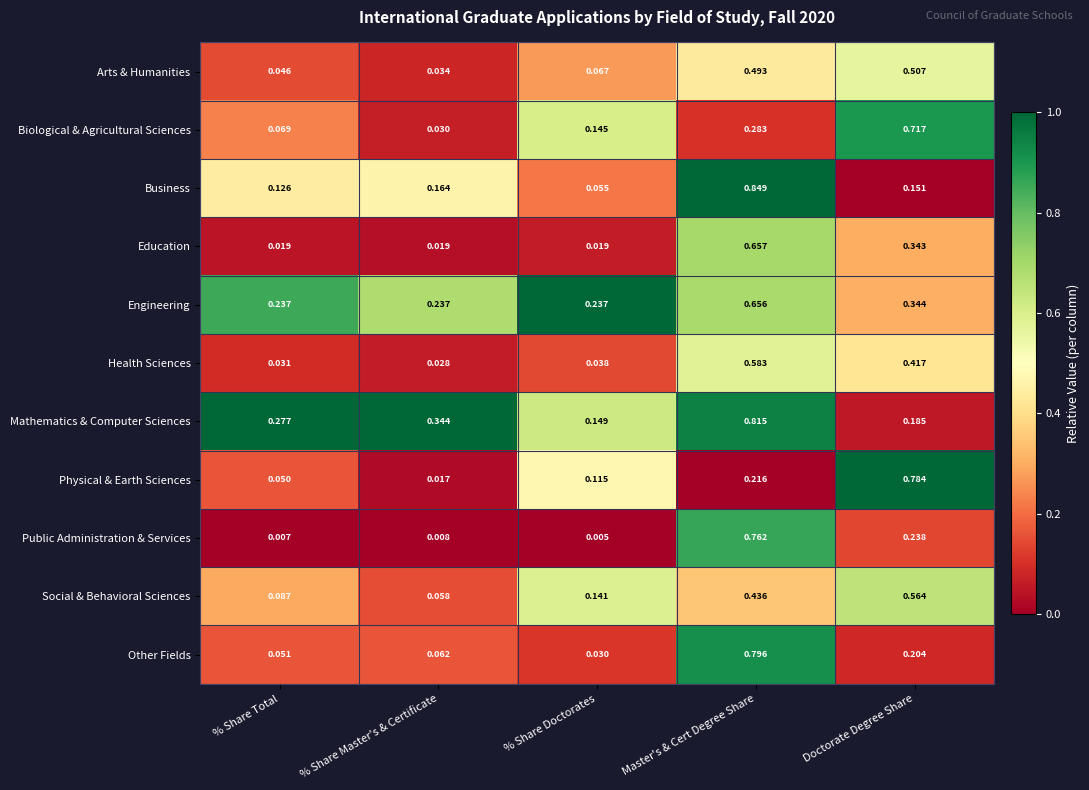

At which category does the chart reach its minimum across all series?

% Share Doctorates